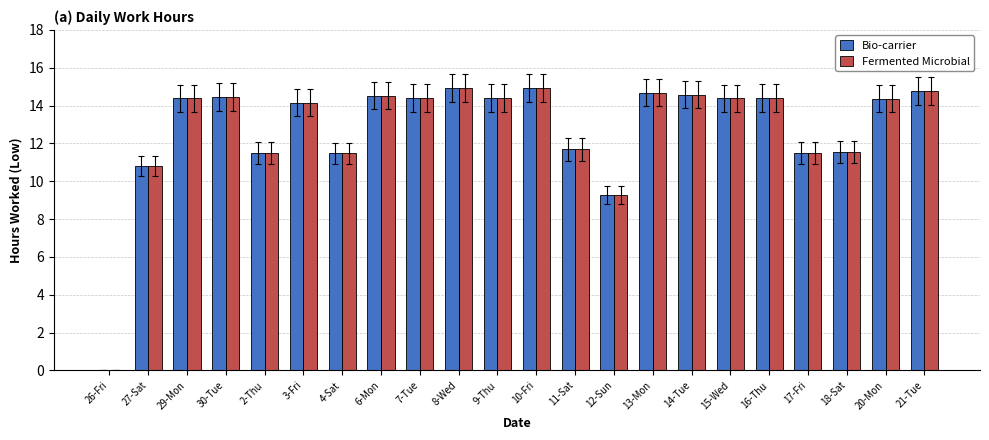

At which label does Bio-carrier first exceed 14?

29-Mon